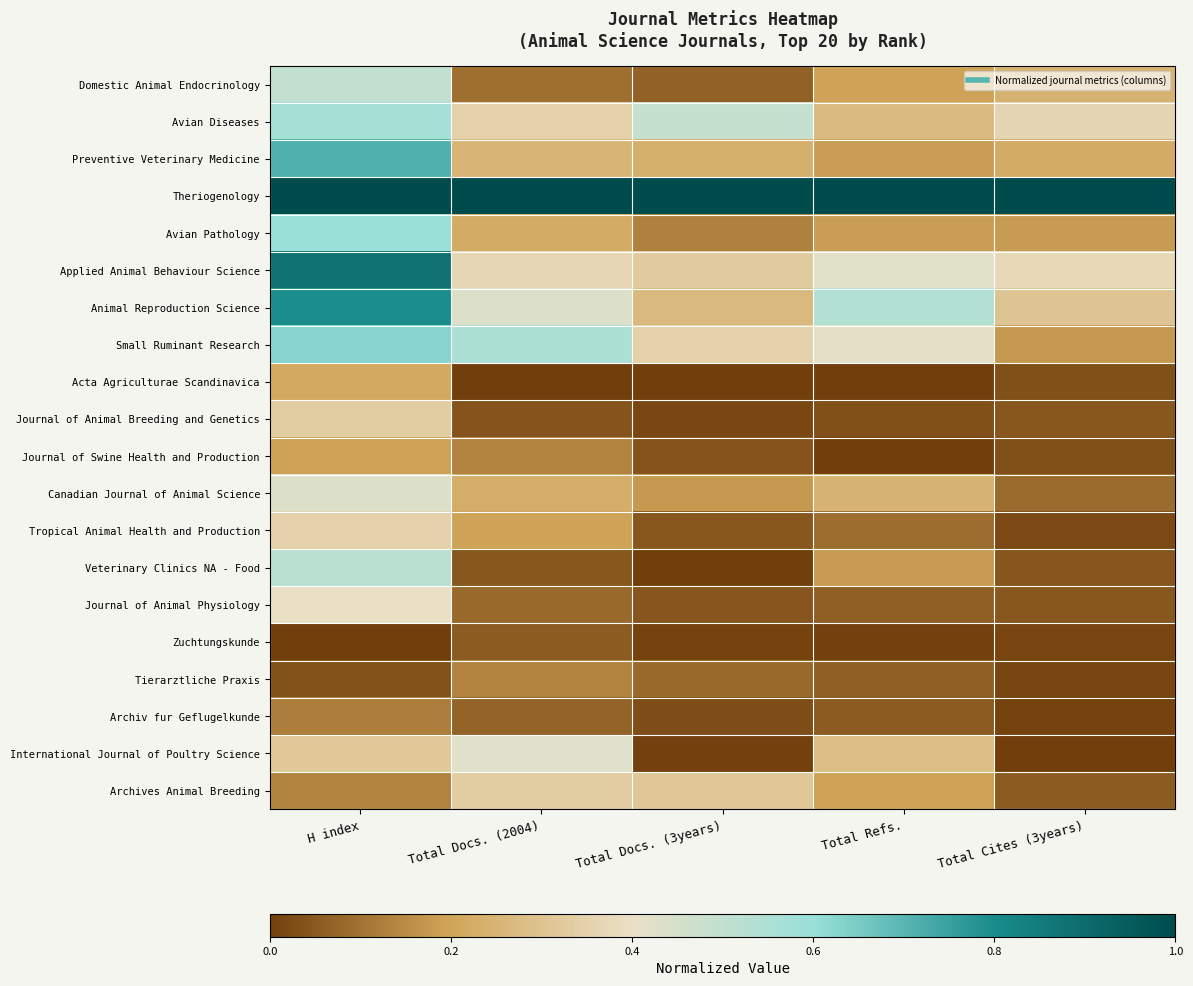

Which series has the widest spread of values?

Applied Animal Behaviour Science